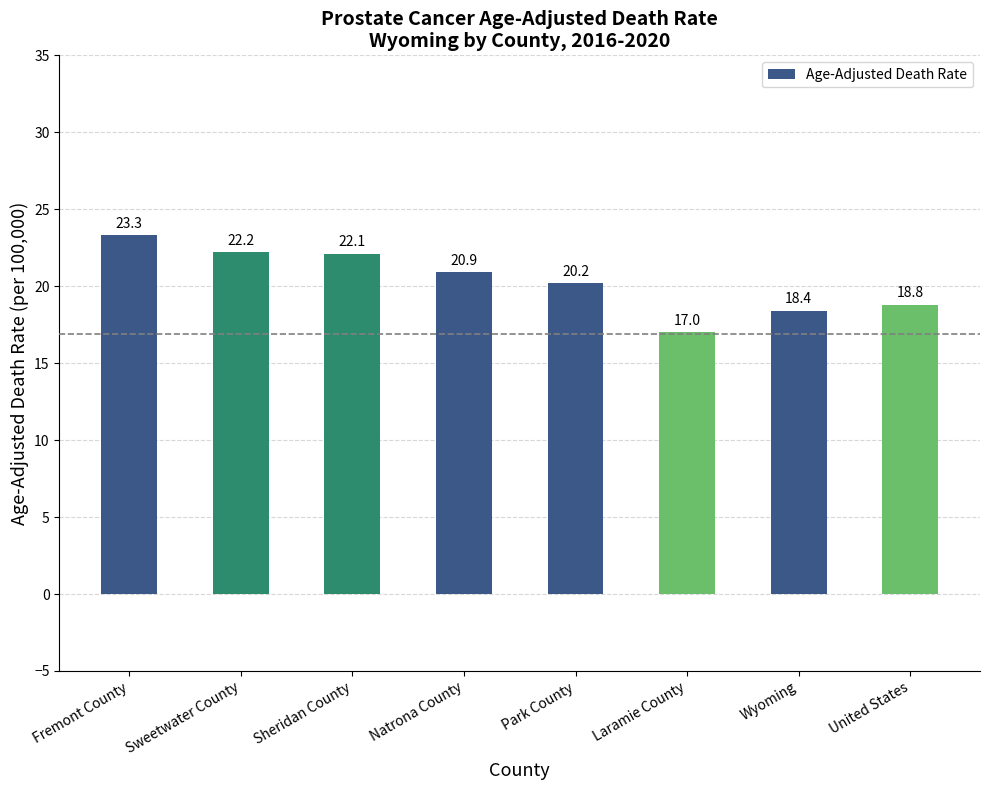

What is the difference between the second highest and minimum values?

5.2